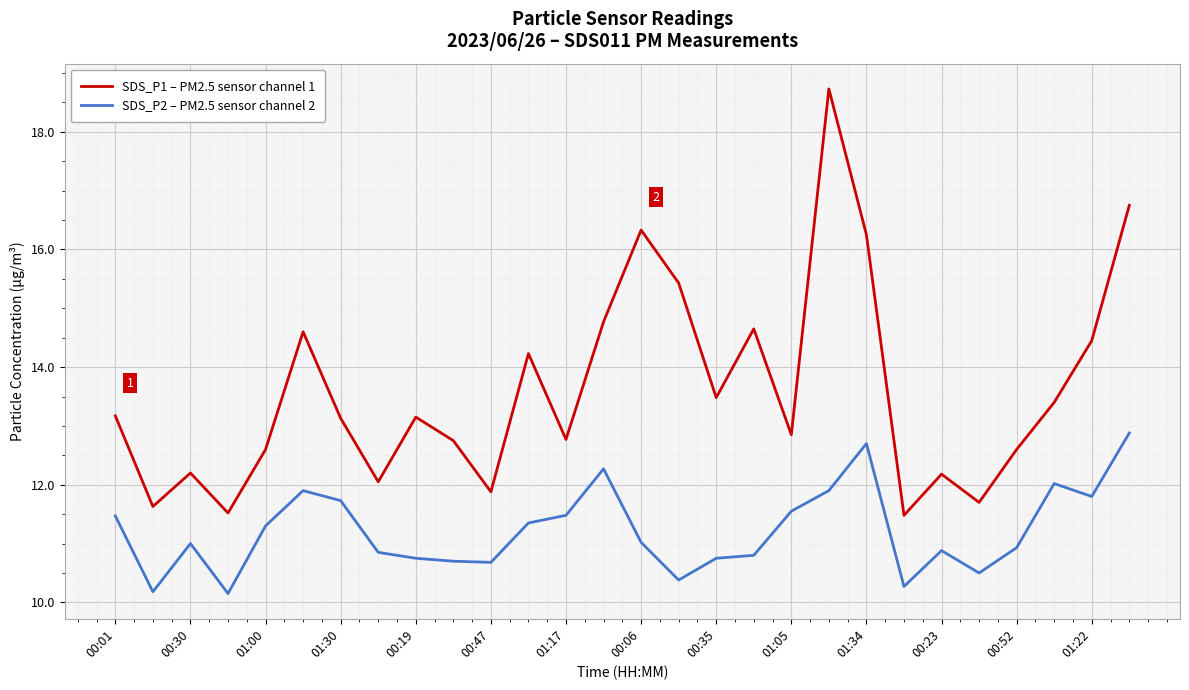

At how many categories does at least one series exceed 11?

28